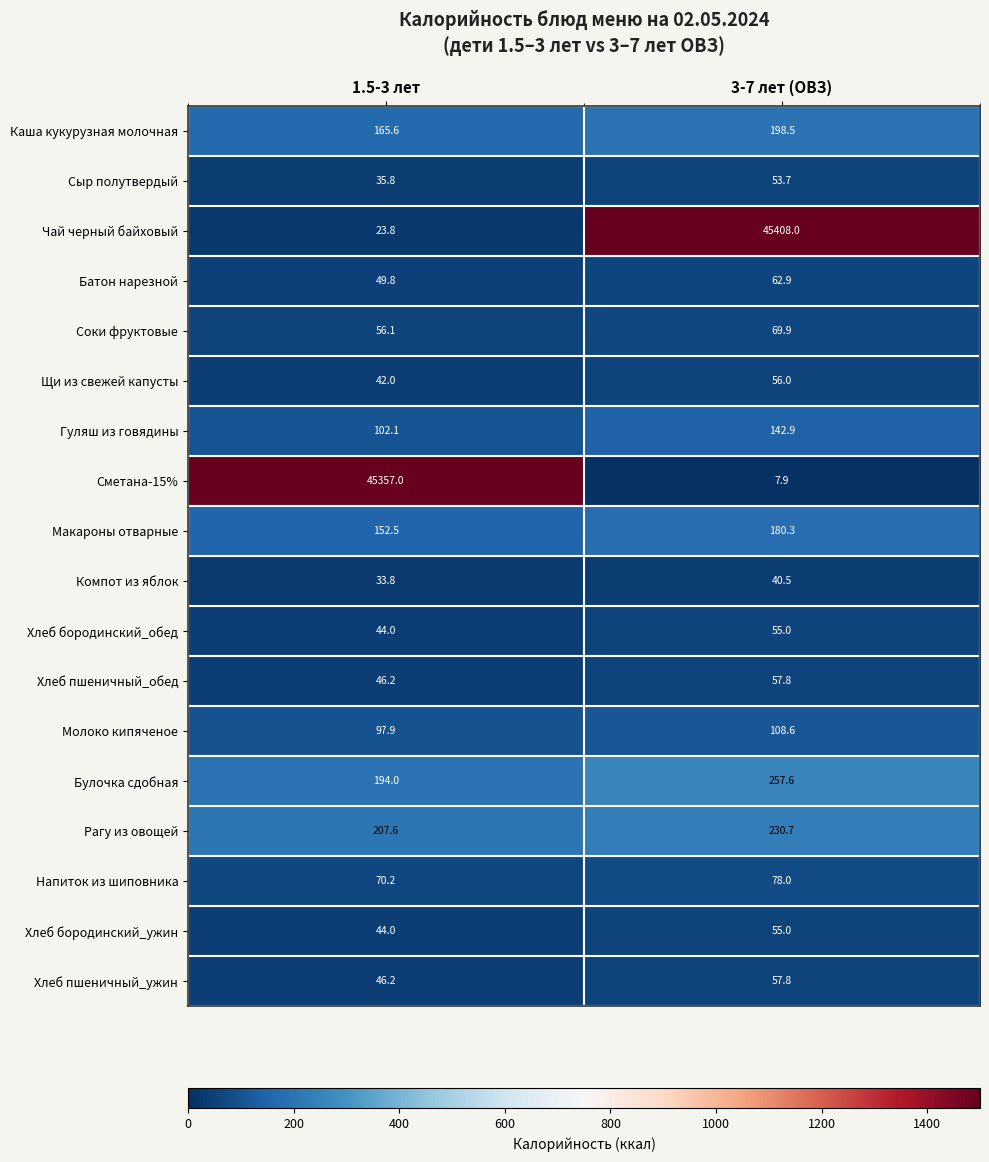

What is the difference between the highest and lowest values at 3-7 лет (ОВЗ)?

45400.1